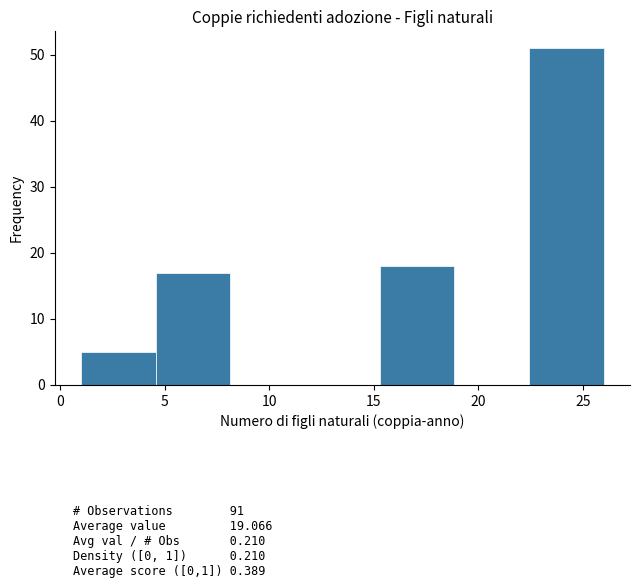

How tall is the bar that spans 22.5 to 26.0 on the x-axis? Neither the bar edges nor the heights are printed on the chart, so give them approximately, as read against the axes.

51